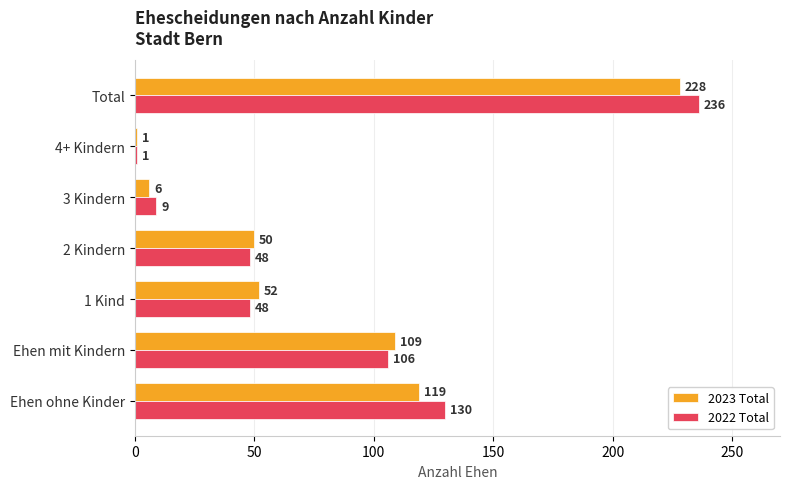

Rank the series by their maximum value, from highest to lowest.

2022 Total, 2023 Total